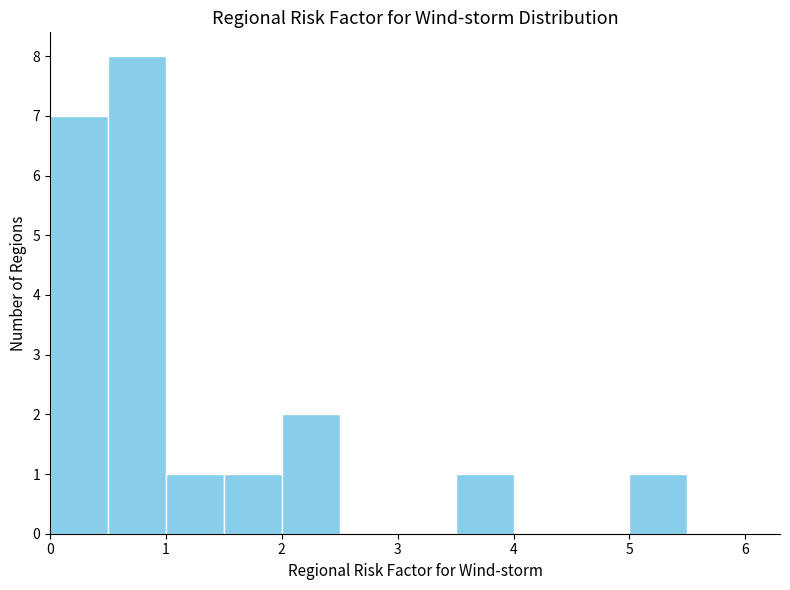

Reading left to right, transcribe this chart: for each bar, give the range it covers on the x-axis and its height. The values are not printed on the chart, so give them approximately, as read against the axis.

0.0 to 0.5: 7
0.5 to 1.0: 8
1.0 to 1.5: 1
1.5 to 2.0: 1
2.0 to 2.5: 2
2.5 to 3.0: 0
3.0 to 3.5: 0
3.5 to 4.0: 1
4.0 to 4.5: 0
4.5 to 5.0: 0
5.0 to 5.5: 1
5.5 to 6.0: 0